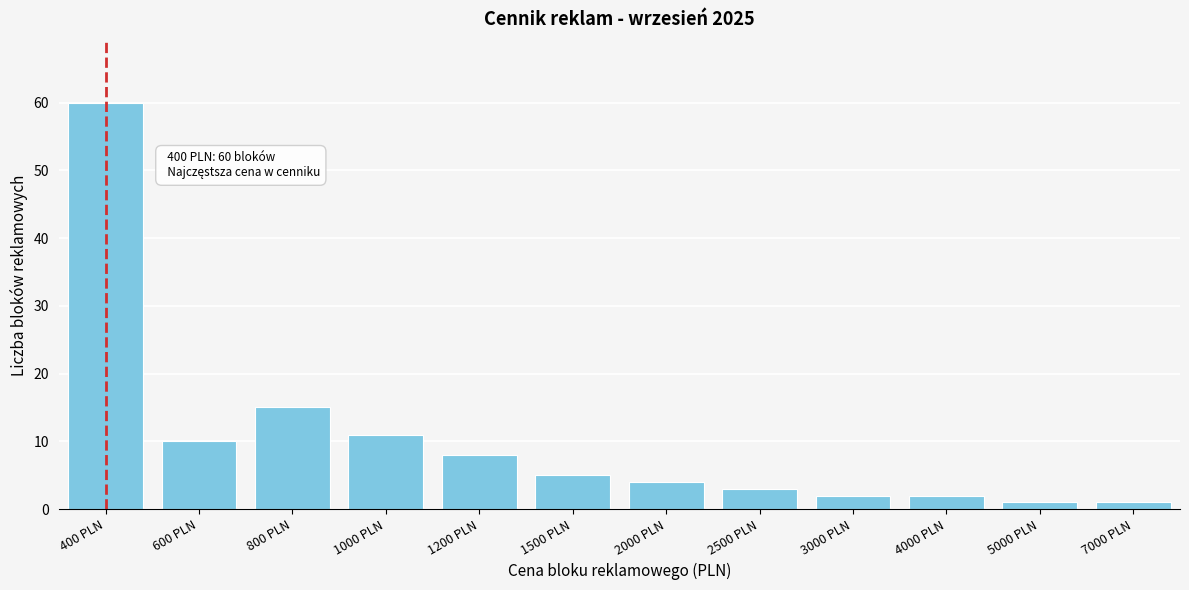

Reading left to right, list all the values displayed in this chart.

60	10	15	11	8	5	4	3	2	2	1	1